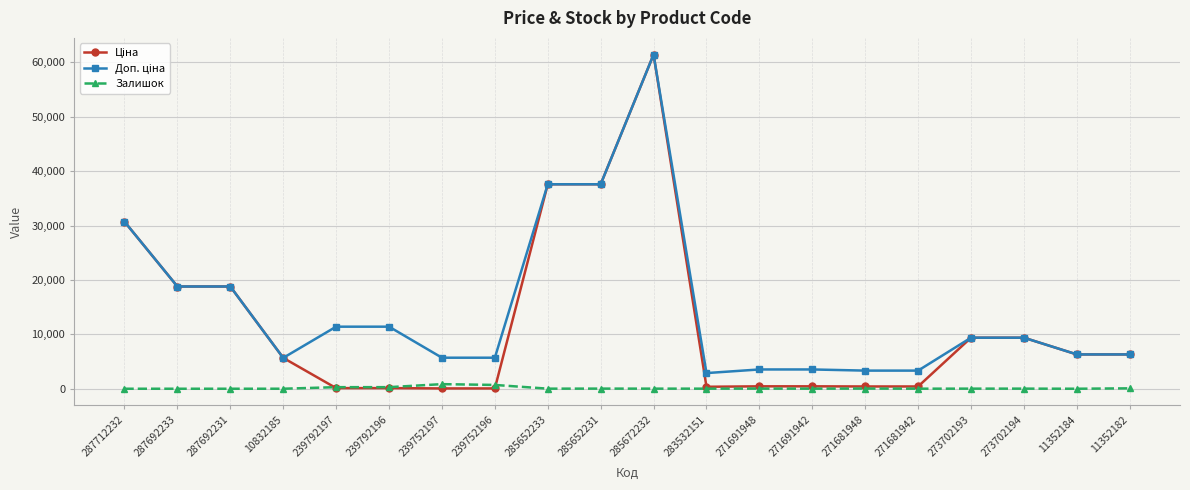

Which category has the highest value across all series?

285672232